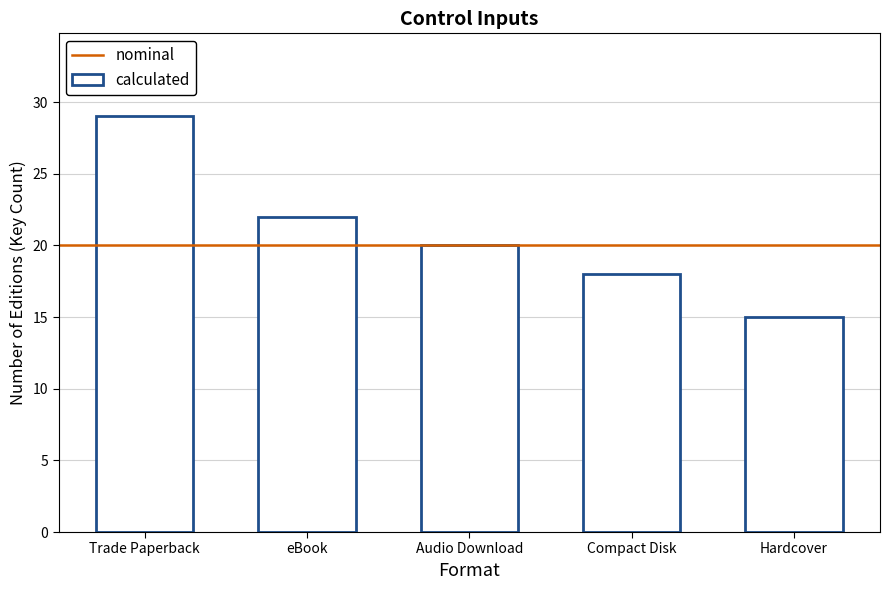

At which label does the data first exceed 20?

Trade Paperback